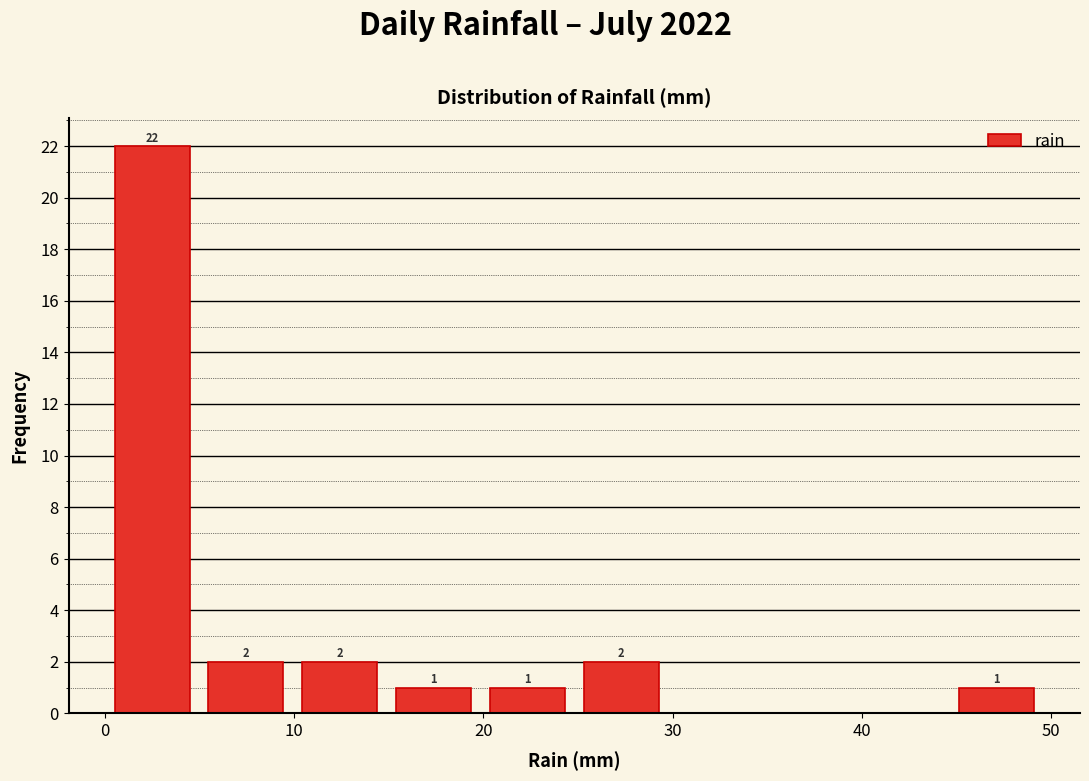

Which range on the x-axis has the tallest bar?

0 to 5